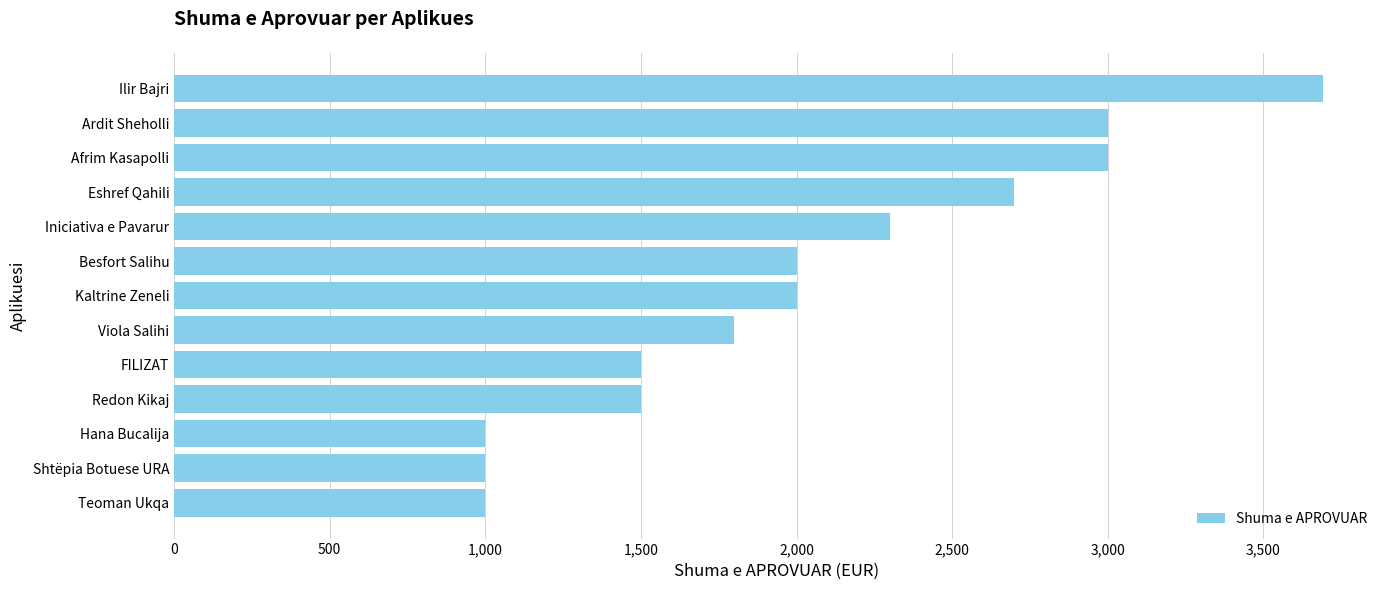

What is the sum of the values at Kaltrine Zeneli and FILIZAT?

3500